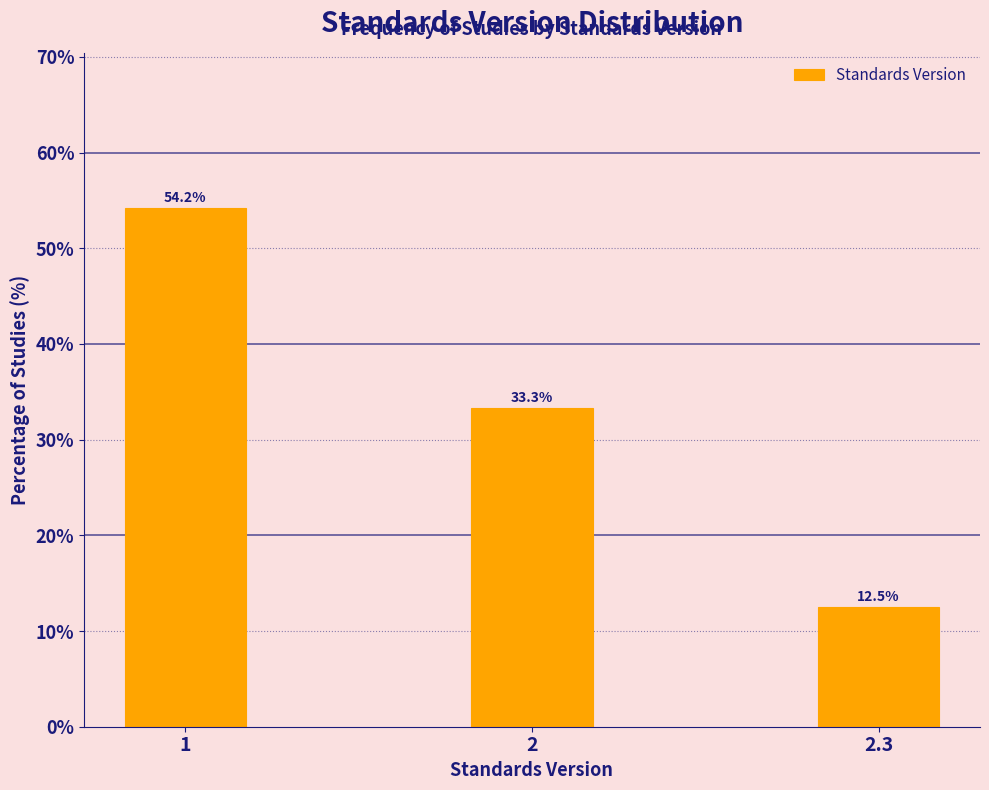

Reading left to right, extract all data points from this chart.

54.2	33.3	12.5